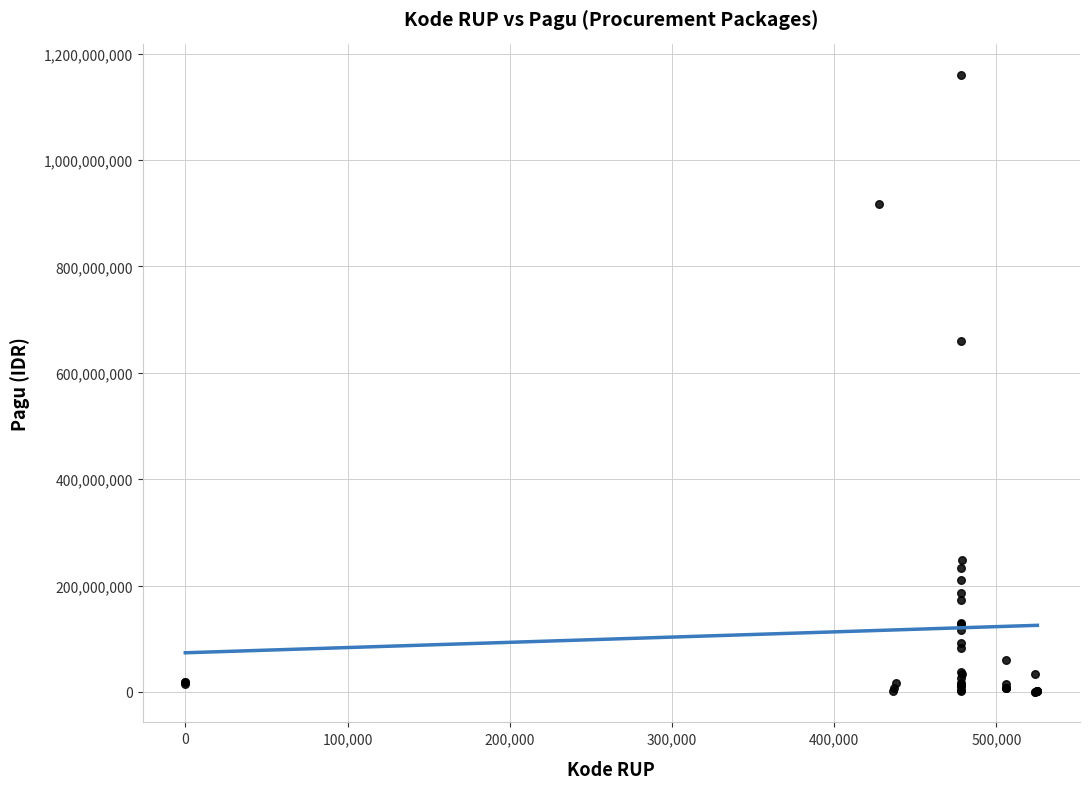

What Y value in the scatter plot is closest to 580008500?

660551000